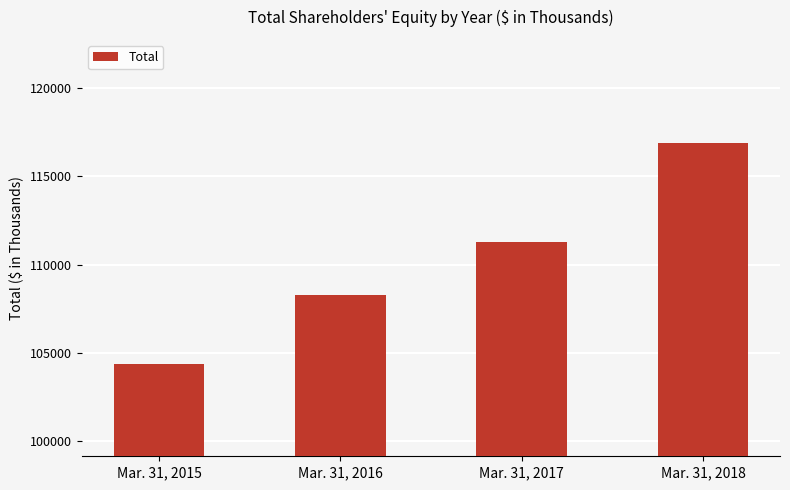

Between Mar. 31, 2017 and Mar. 31, 2018, which is larger?

Mar. 31, 2018